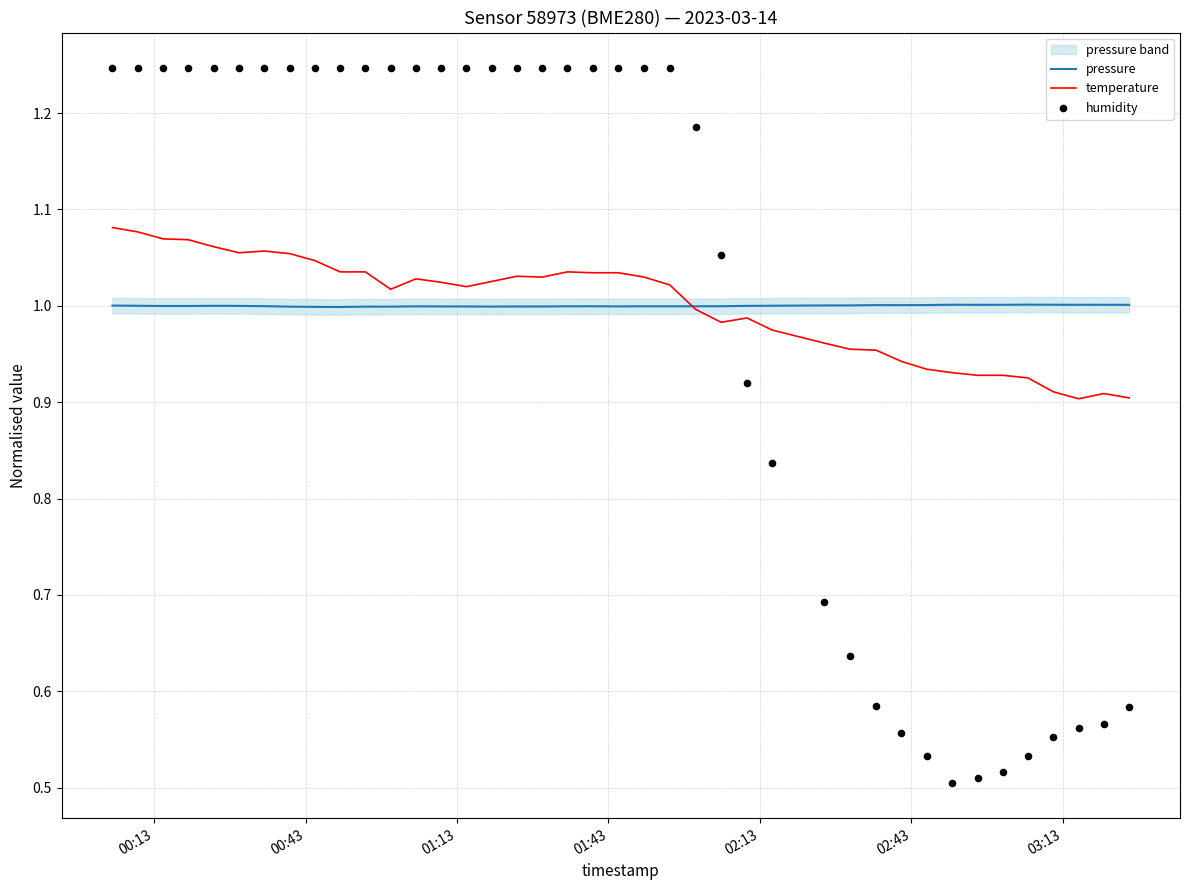

Which series contains the highest Y value?

humidity